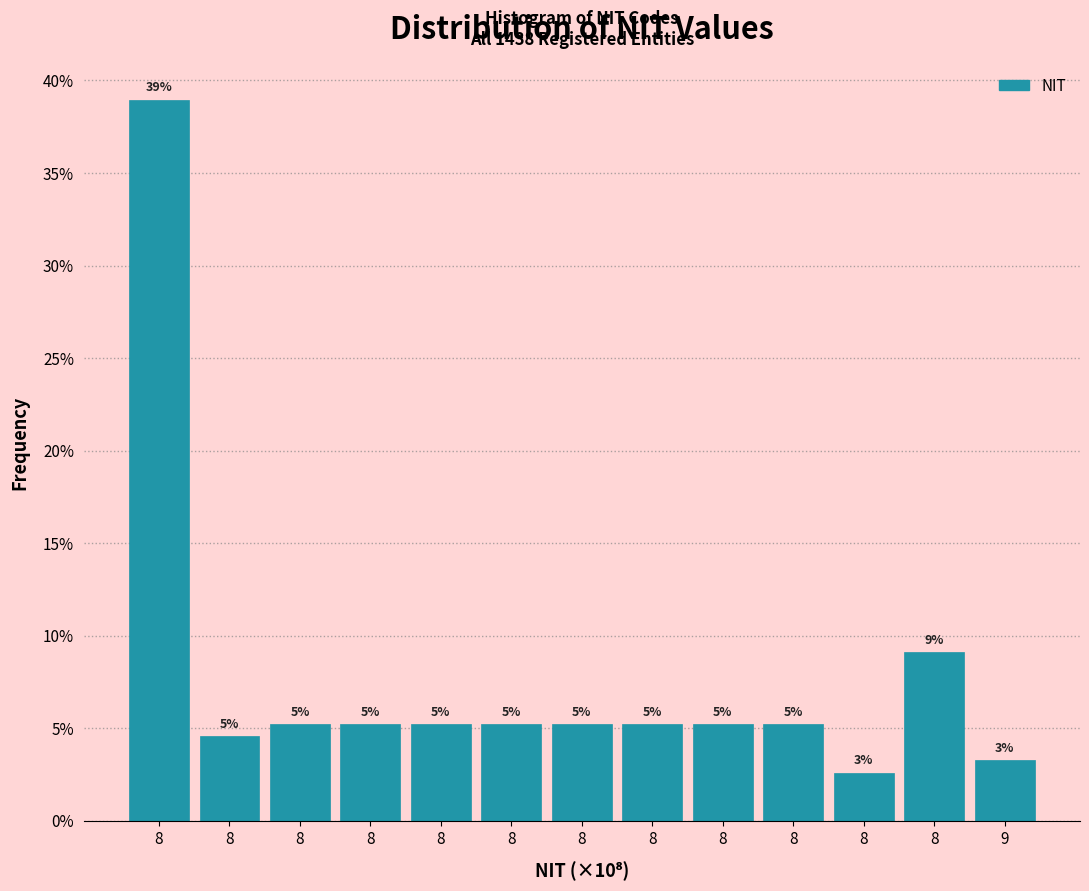

Does the chart contain any negative values?

No